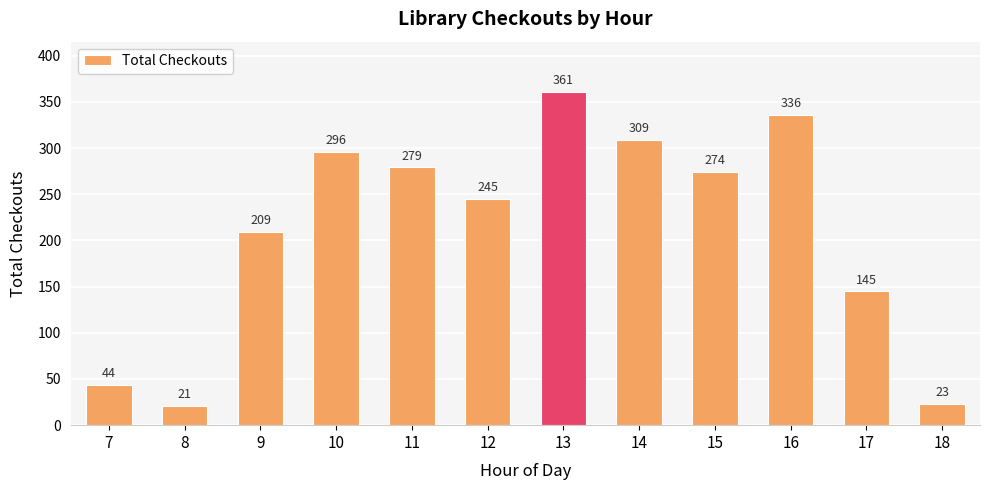

Rank the categories by value from lowest to highest.

8, 18, 7, 17, 9, 12, 15, 11, 10, 14, 16, 13